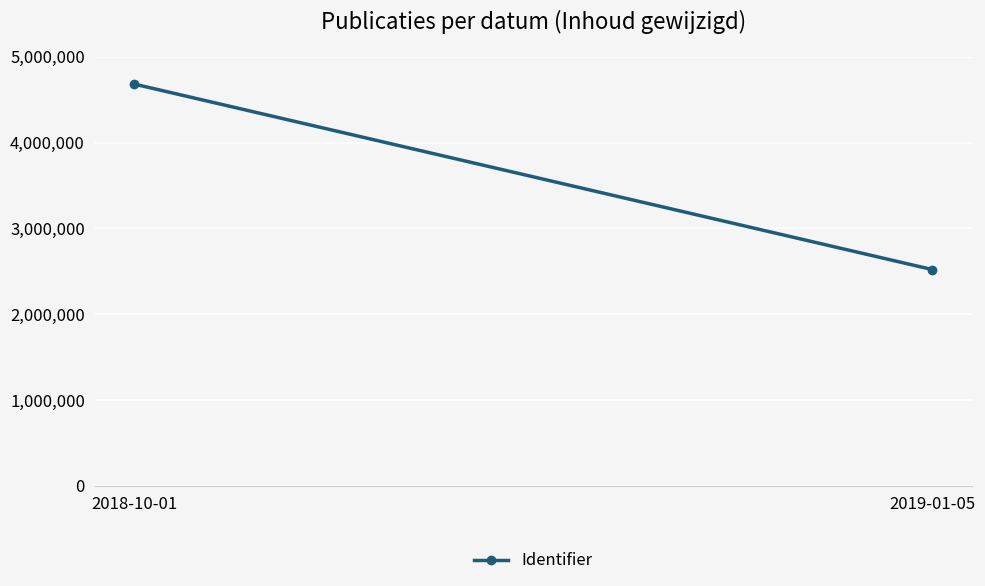

What is the ratio of the value at 2019-01-05 to the value at 2018-10-01?

0.5